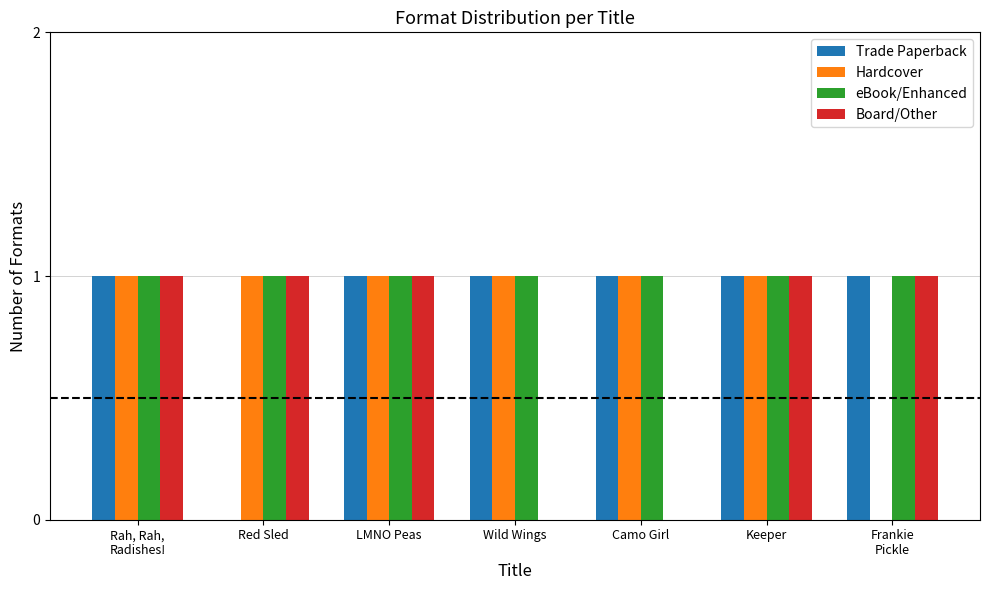

Reading left to right, transcribe all the data shown in this chart.

Trade Paperback: 1	0	1	1	1	1	1
Hardcover: 1	1	1	1	1	1	0
eBook/Enhanced: 1	1	1	1	1	1	1
Board/Other: 1	1	1	0	0	1	1